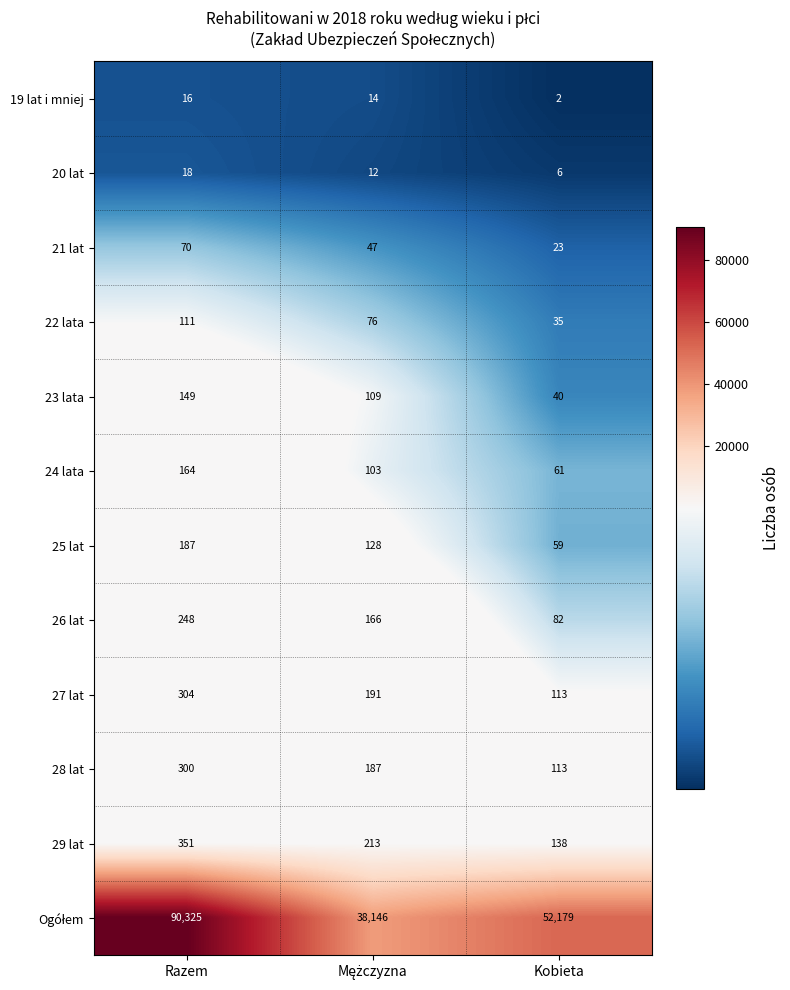

What is the difference between the highest and lowest values at Kobieta?

52177